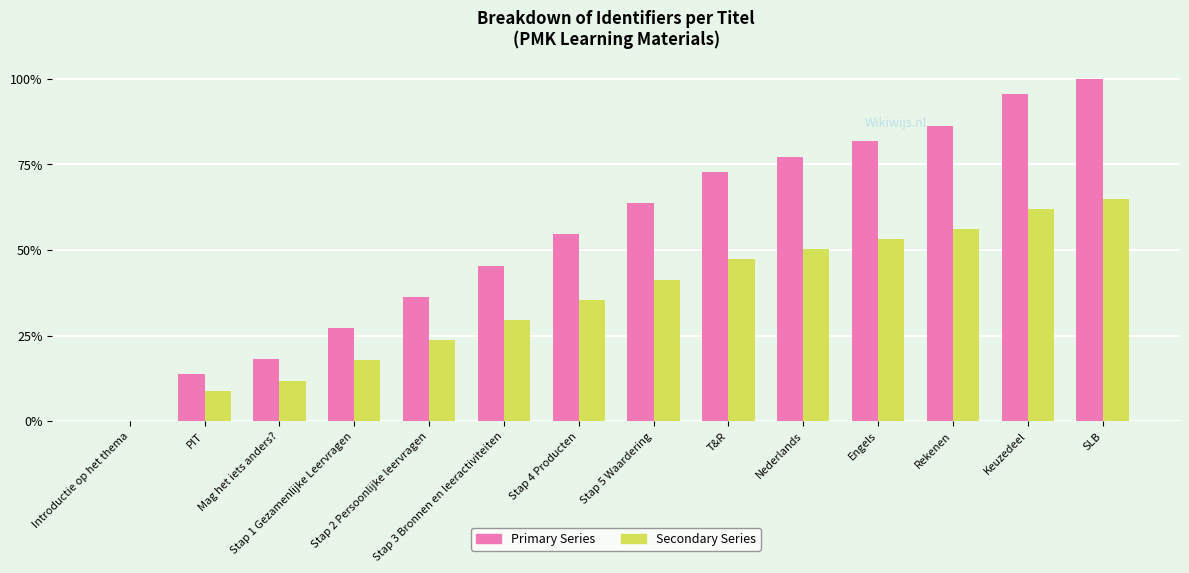

Does the chart contain stacked bars?

No